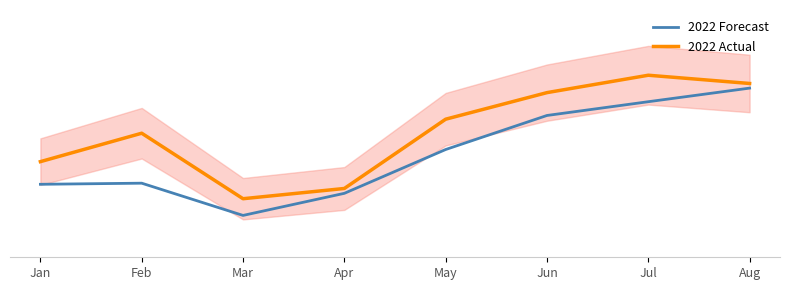

Which has a higher value, Jul or Feb?

Jul